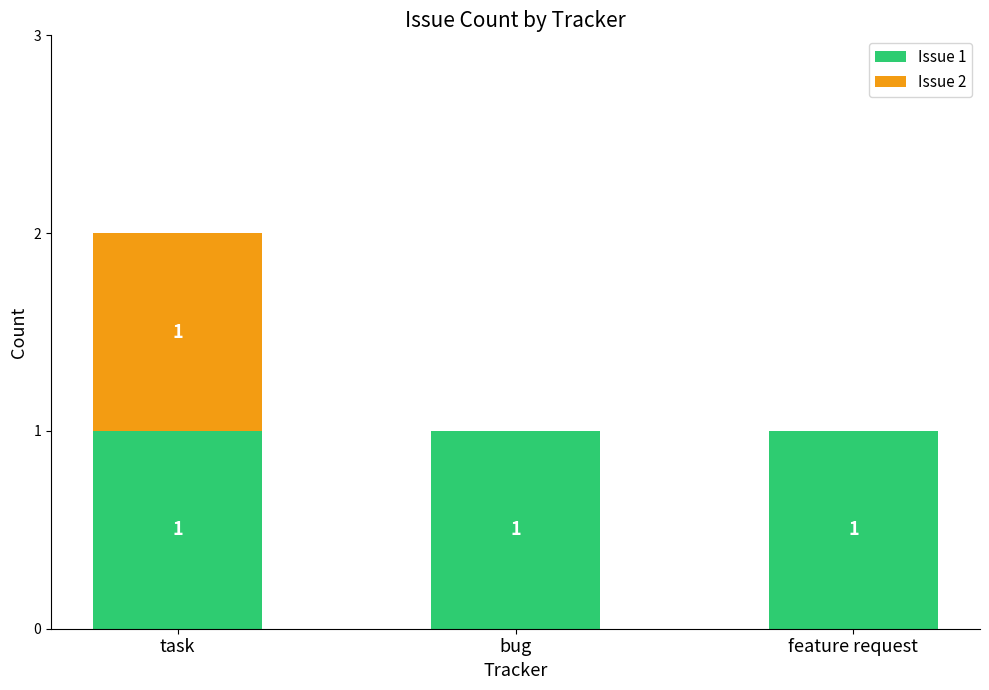

What is the sum of all Issue 1 values?

3